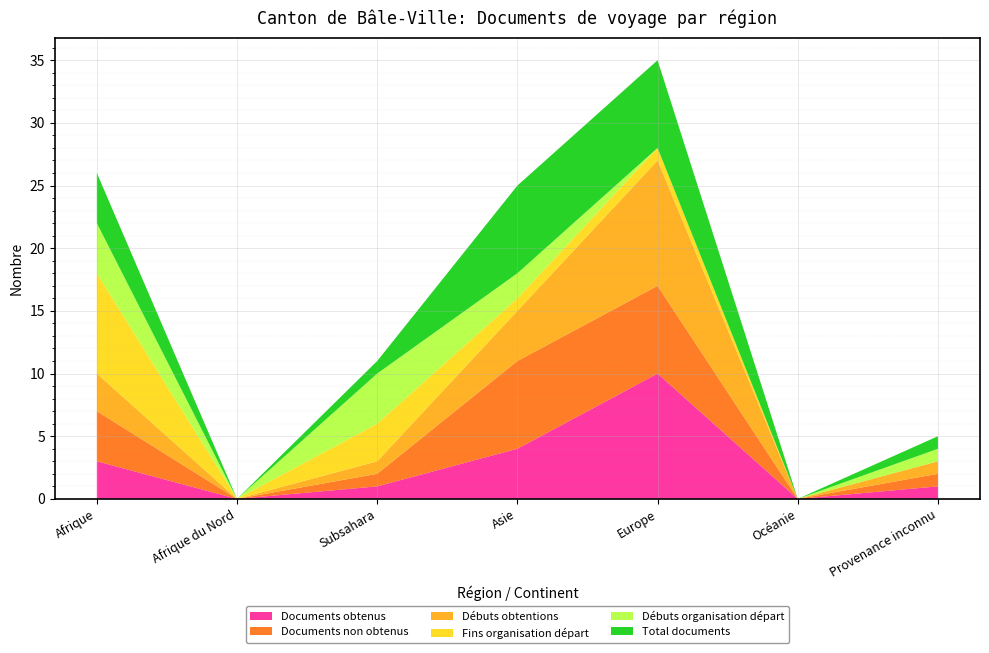

Reading right to left, extract all data points from this chart.

Documents obtenus: Provenance inconnu=1	Océanie=0	Europe=10	Asie=4	Subsahara=1	Afrique du Nord=0	Afrique=3
Documents non obtenus: Provenance inconnu=1	Océanie=0	Europe=7	Asie=7	Subsahara=1	Afrique du Nord=0	Afrique=4
Débuts obtentions: Provenance inconnu=1	Océanie=0	Europe=10	Asie=4	Subsahara=1	Afrique du Nord=0	Afrique=3
Fins organisation départ: Provenance inconnu=0	Océanie=0	Europe=1	Asie=1	Subsahara=3	Afrique du Nord=0	Afrique=8
Débuts organisation départ: Provenance inconnu=1	Océanie=0	Europe=0	Asie=2	Subsahara=4	Afrique du Nord=0	Afrique=4
Total documents: Provenance inconnu=1	Océanie=0	Europe=7	Asie=7	Subsahara=1	Afrique du Nord=0	Afrique=4